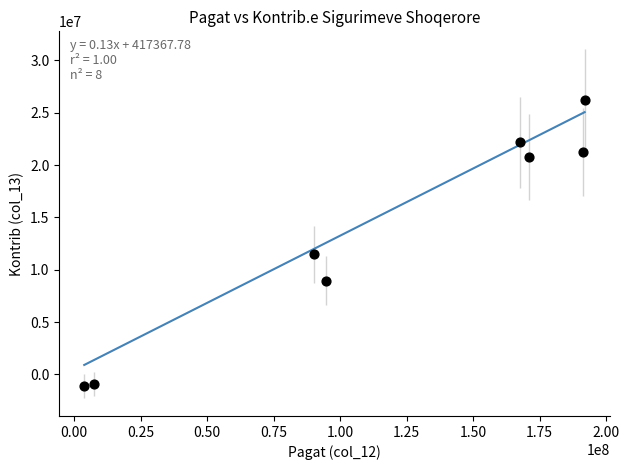

What Y value in the scatter plot is closest to 12530272?

11485611.6